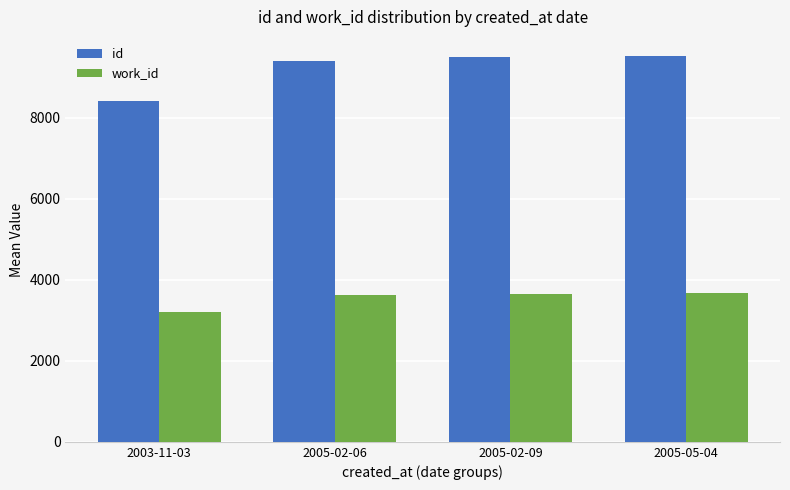

What are all the series names shown in the legend?

id, work_id